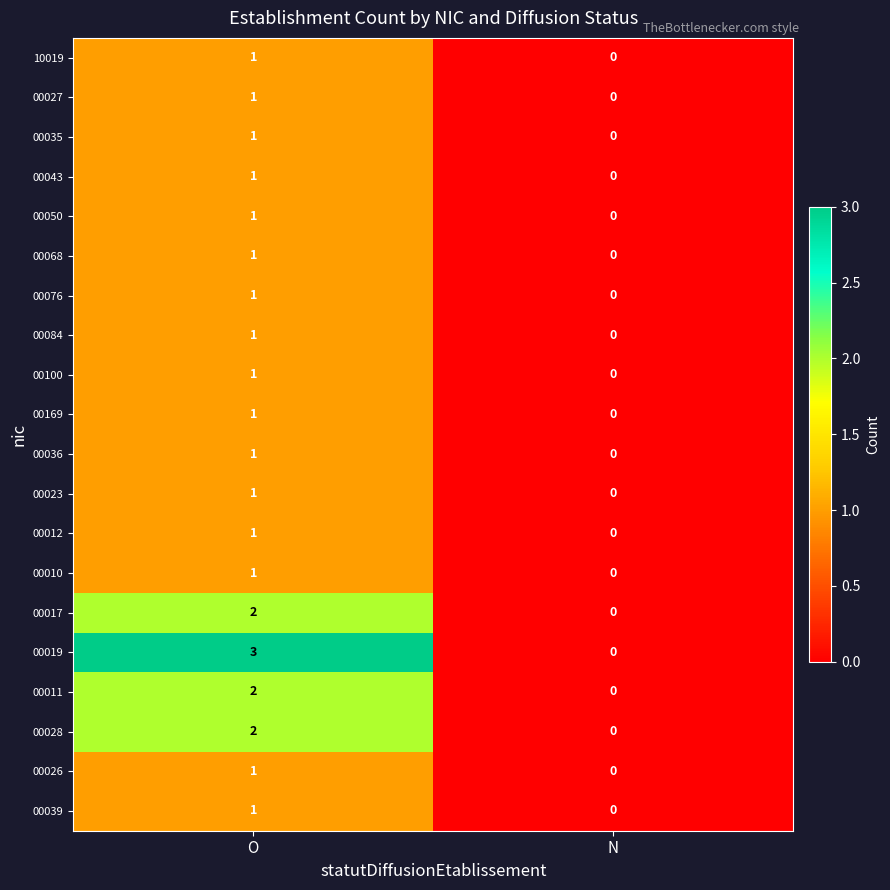

The 00019 series shows 0 at N. True or false?

True